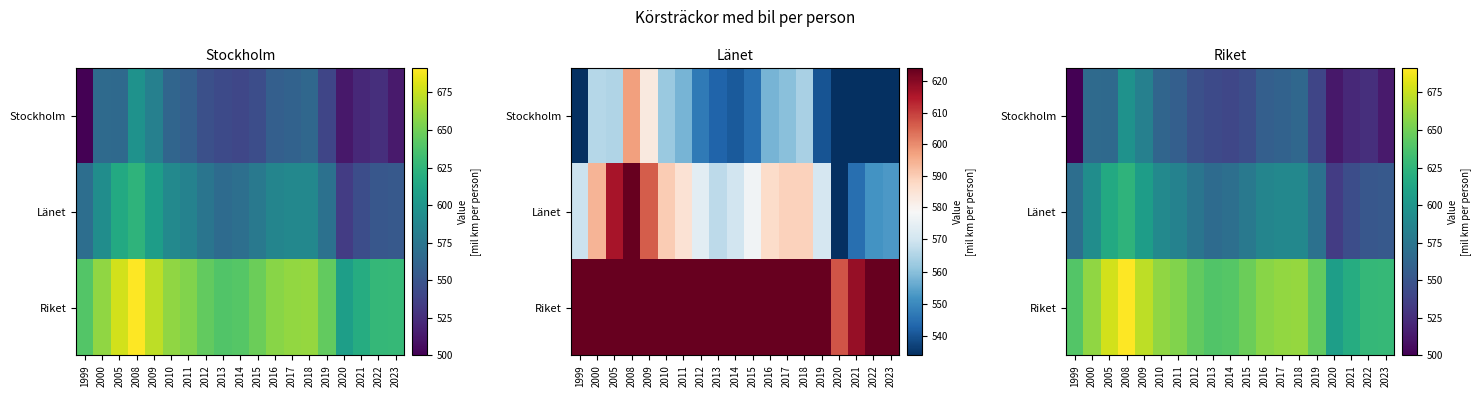

How many values in the Riket series are below 648?

9